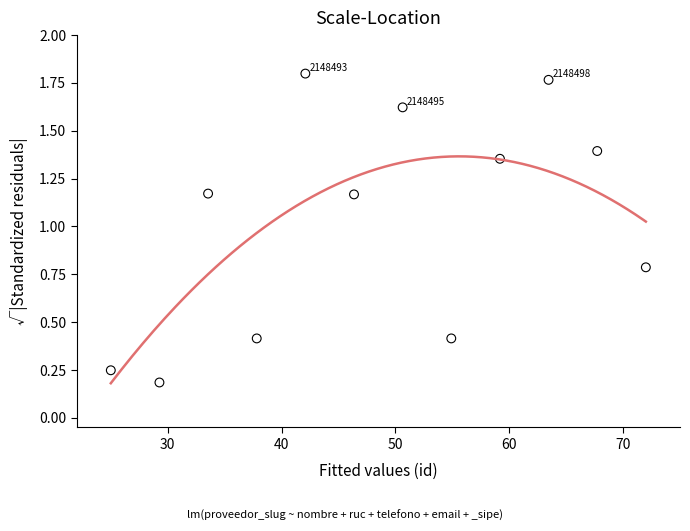

What is the average Y value?

1.0